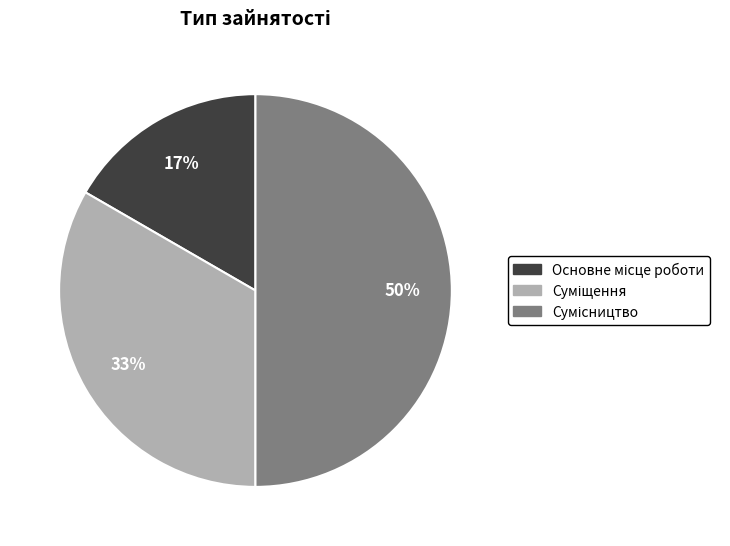

To the nearest percent, what is the average slice percentage?

33%